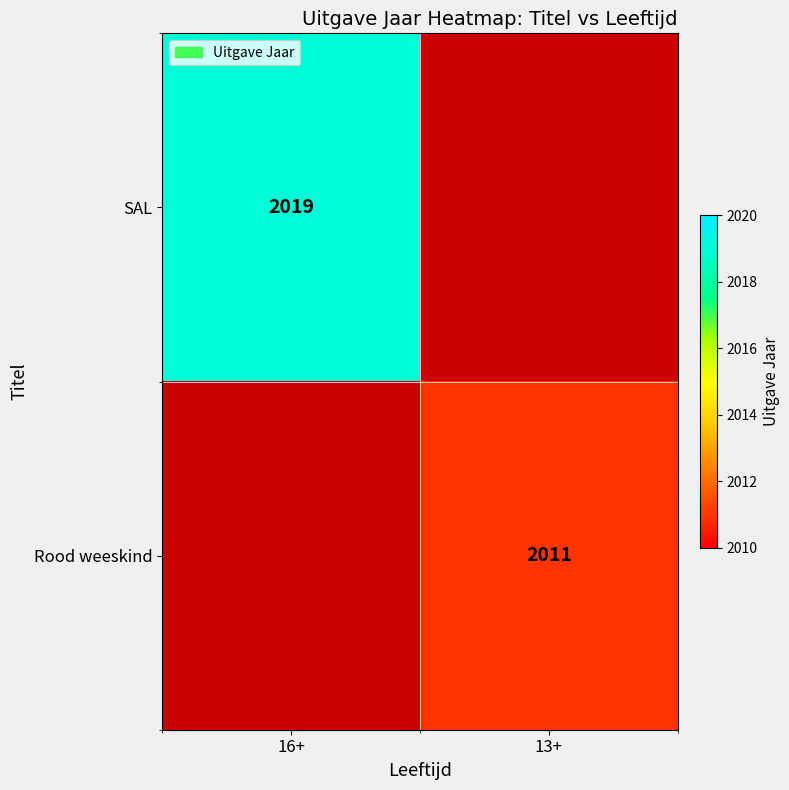

The Rood weeskind series shows 2011 at 13+. True or false?

True